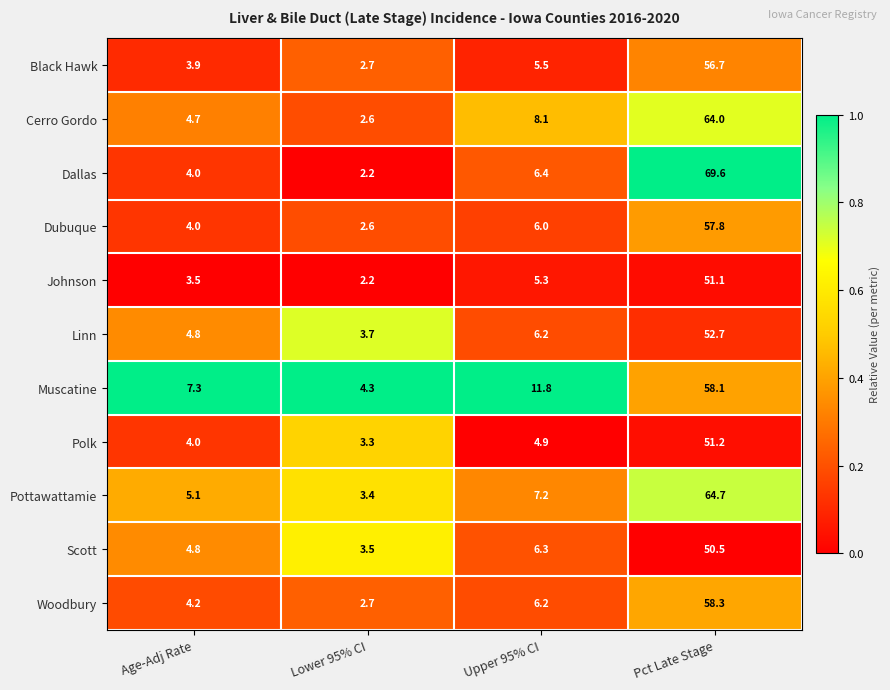

The value of Woodbury at Lower 95% CI is 1.7. True or false?

False